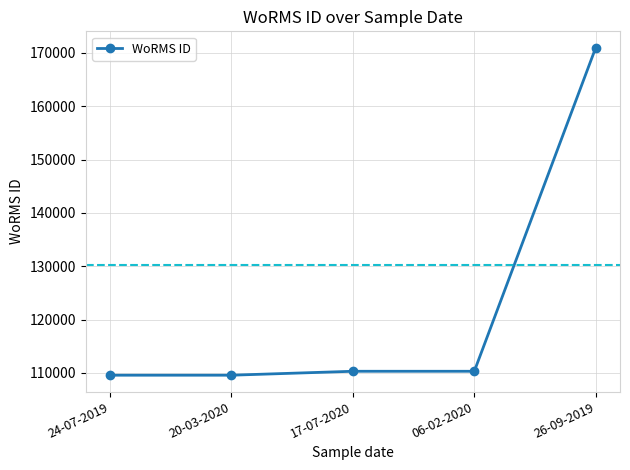

Reading left to right, list all the values displayed in this chart.

109566	109566	110303	110303	170971